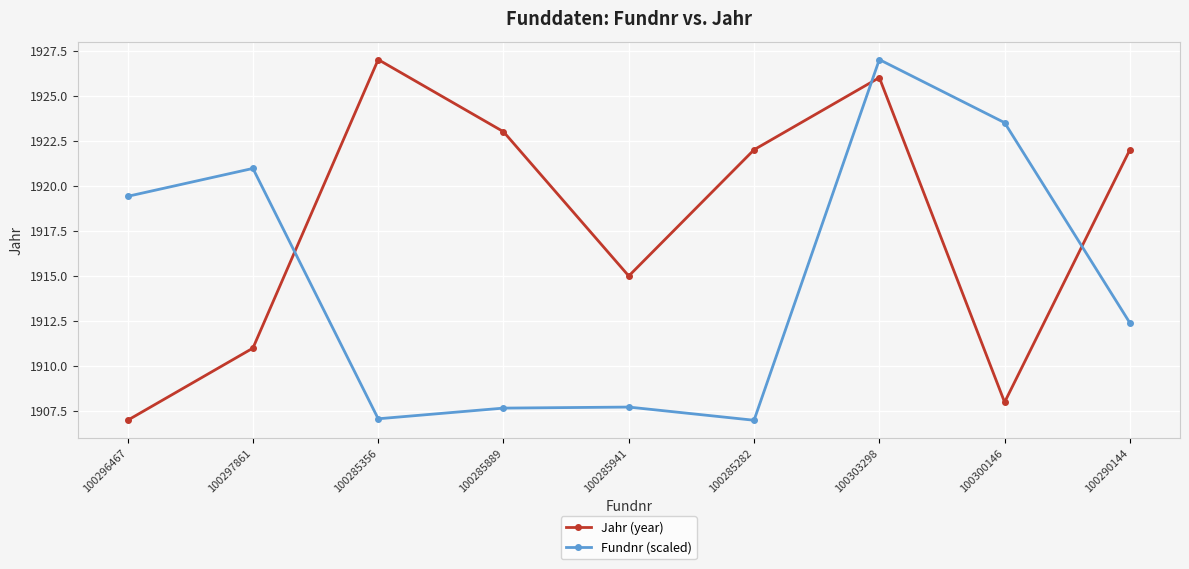

At which label does Jahr (year) reach its minimum?

100296467